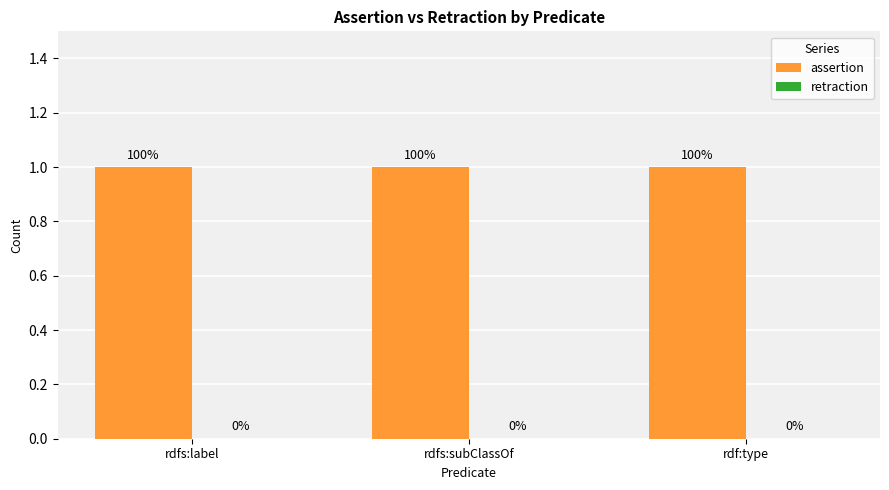

How many categories are shown in the chart?

3